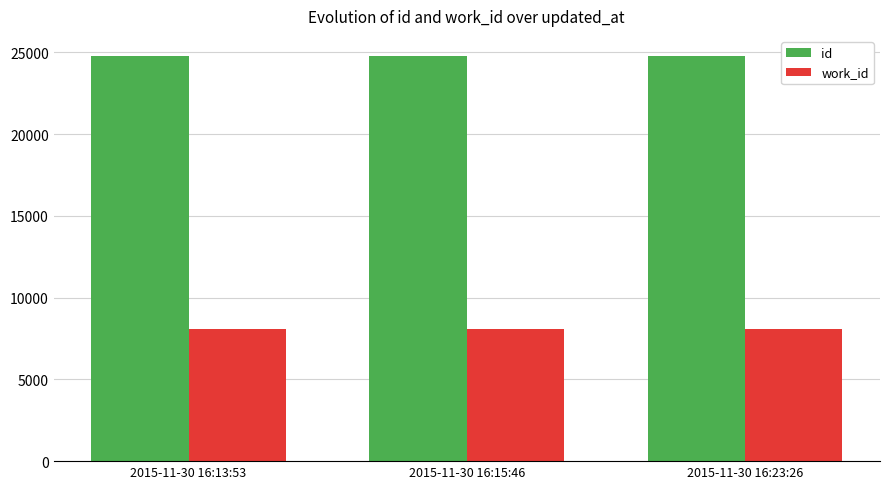

The value of work_id at 2015-11-30 16:23:26 is 8108. True or false?

True